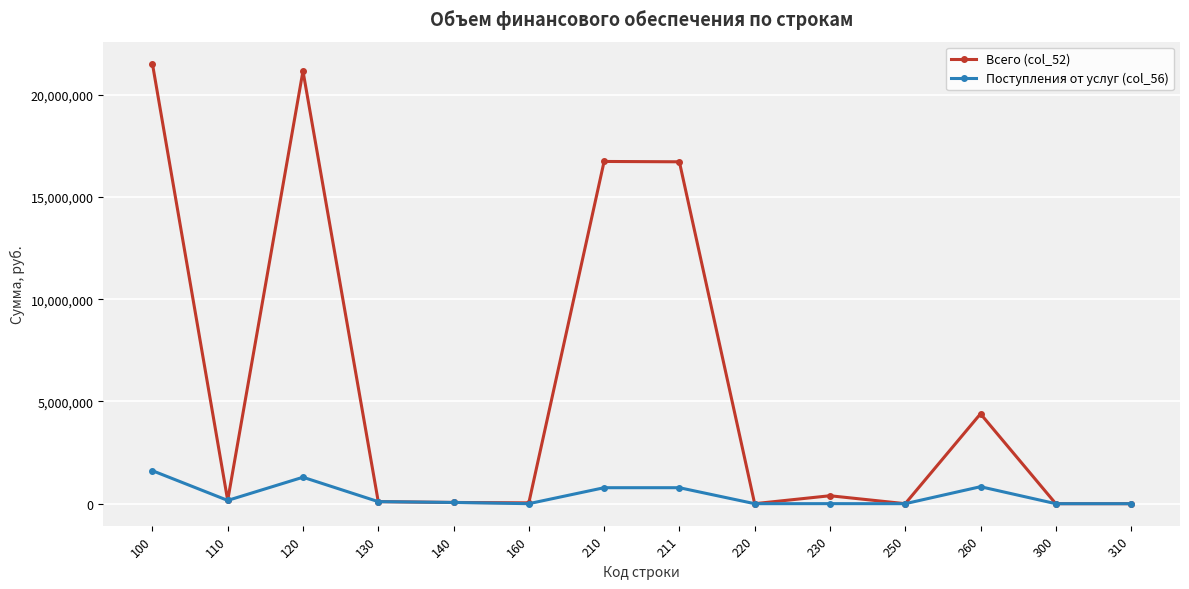

The value of Поступления от услуг (col_56) at 100 is 1613000. True or false?

True